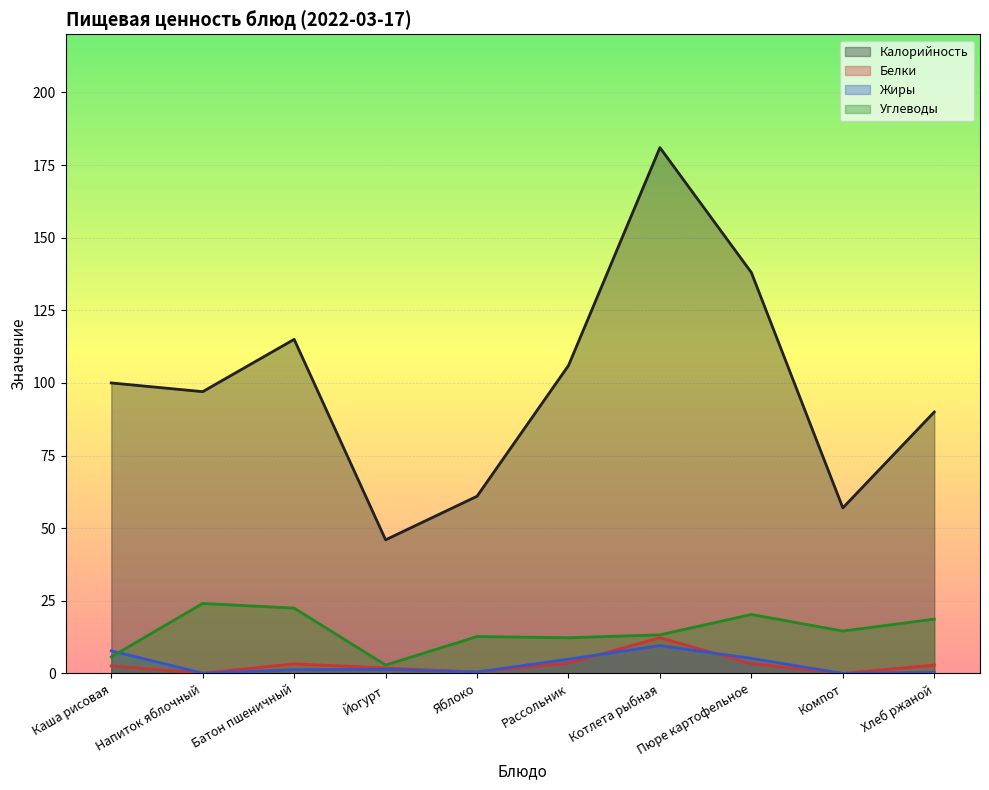

What is the value of the Калорийность point at the 8th from the left?

138.0